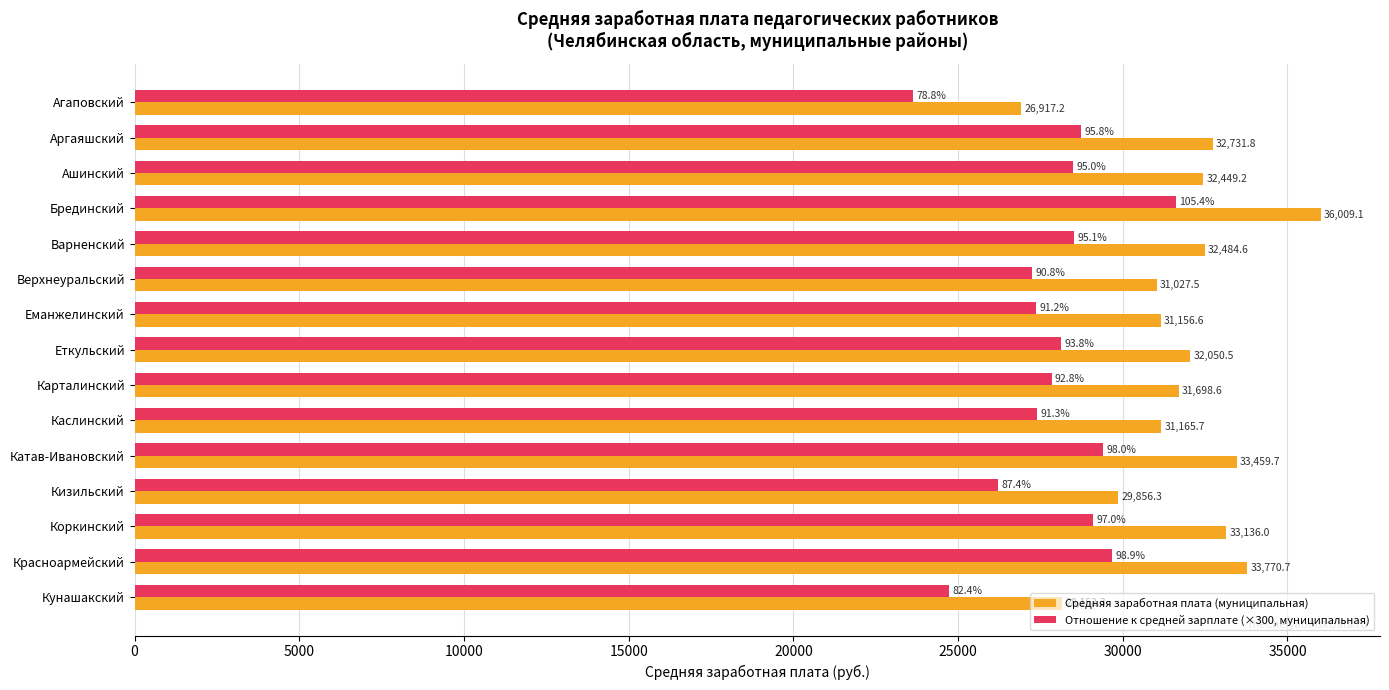

At which label is Средняя заработная плата (муниципальная) closest to 31463?

Карталинский